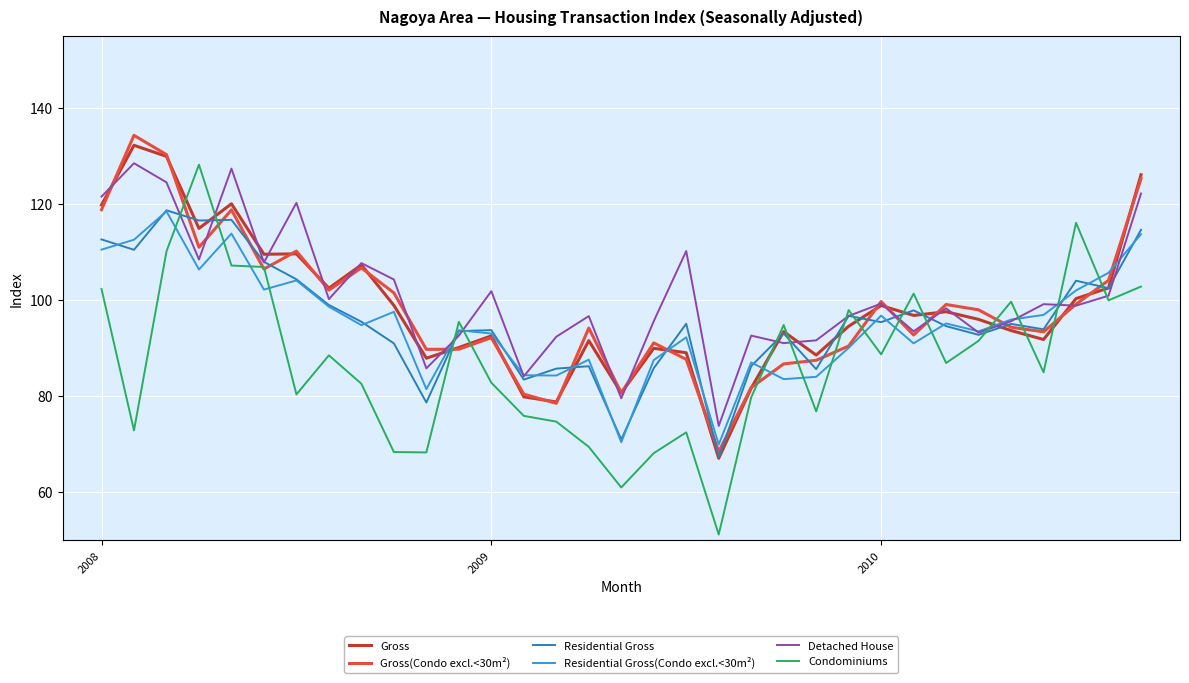

Which series has the widest spread of values?

Condominiums